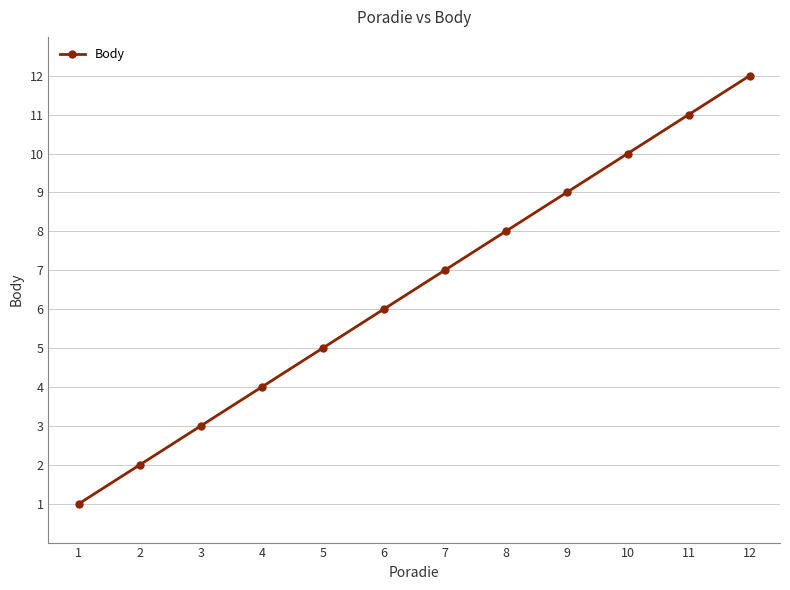

Does the chart display data point markers on the line(s)?

Yes